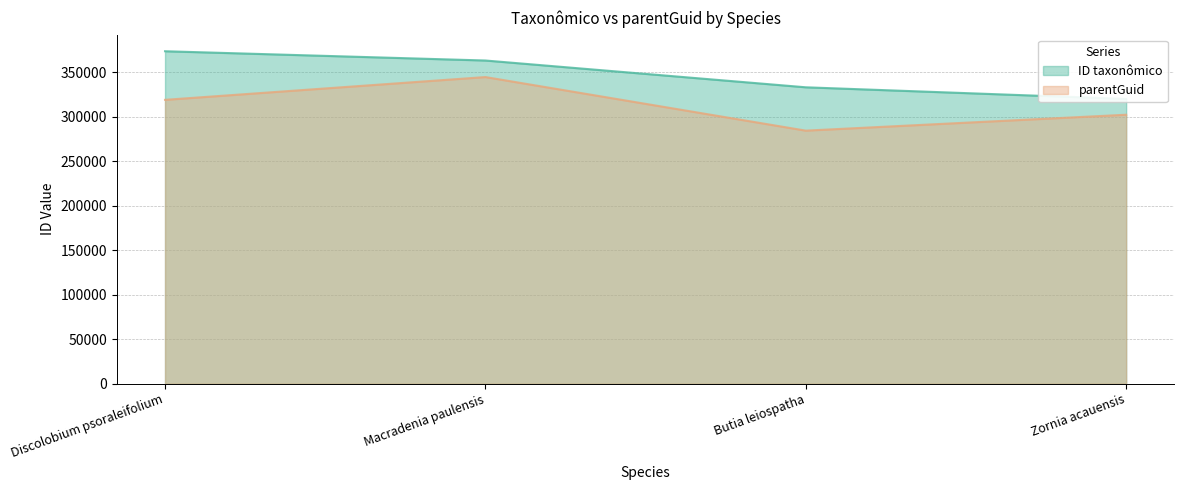

The value of ID taxonômico at Butia leiospatha is 333096. True or false?

True